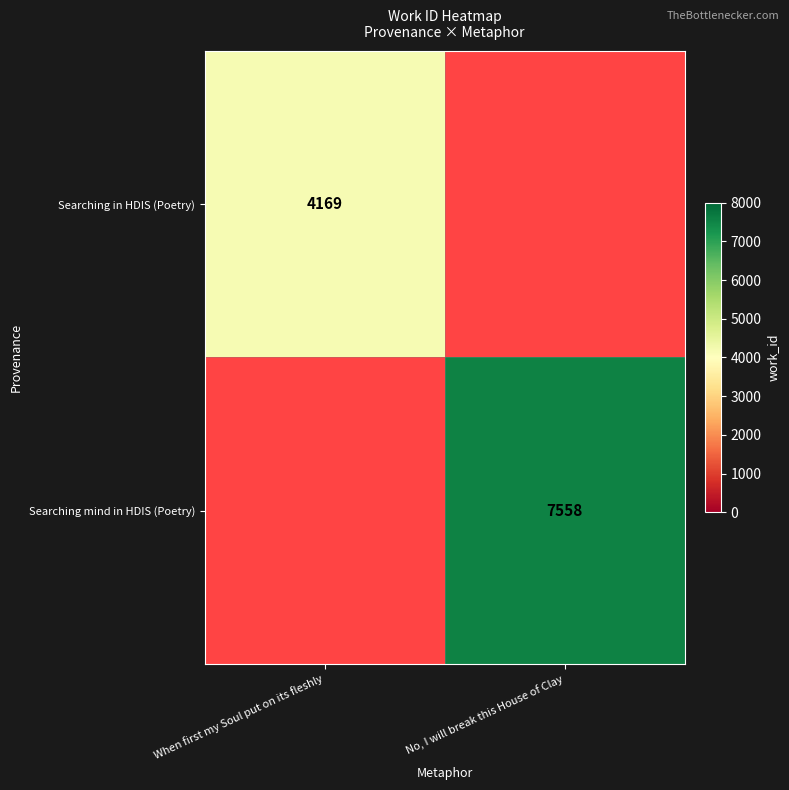

Between No, I will break this House of Clay and When first my Soul put on its fleshly, which is larger?

When first my Soul put on its fleshly